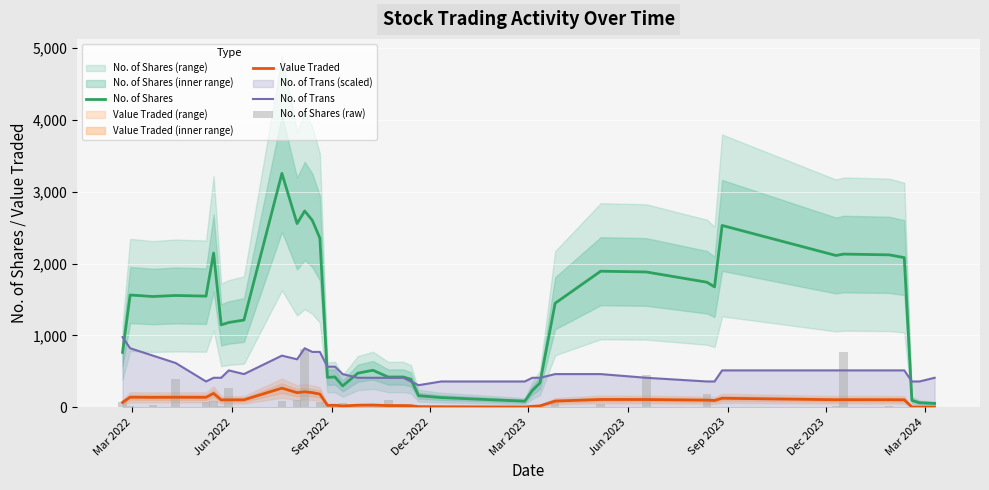

Are the bars horizontal?

No